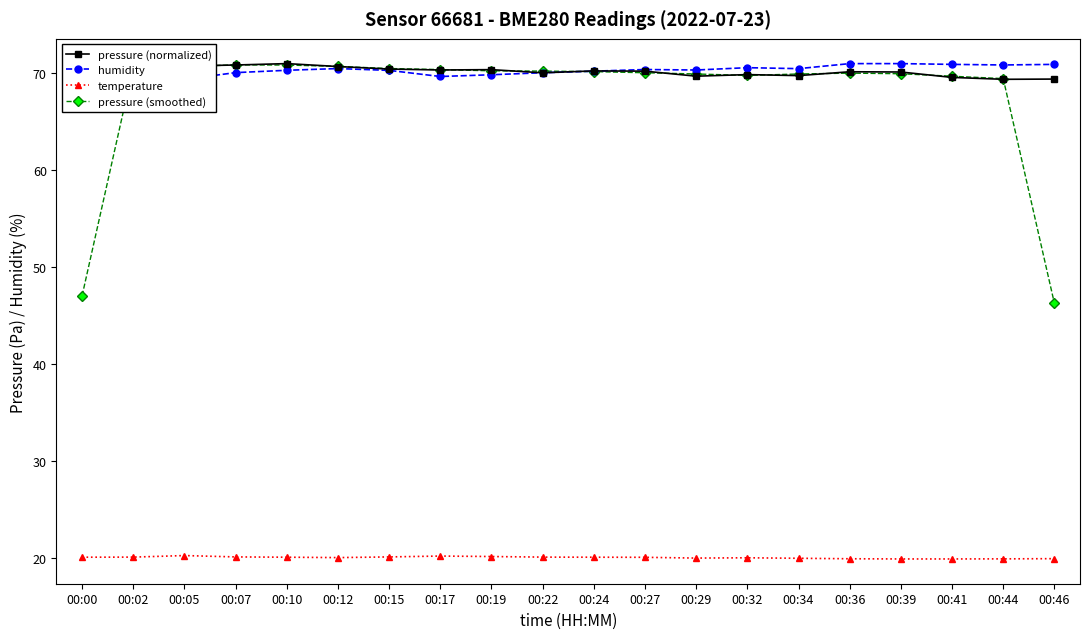

What is the minimum value for pressure (smoothed)?

46.3